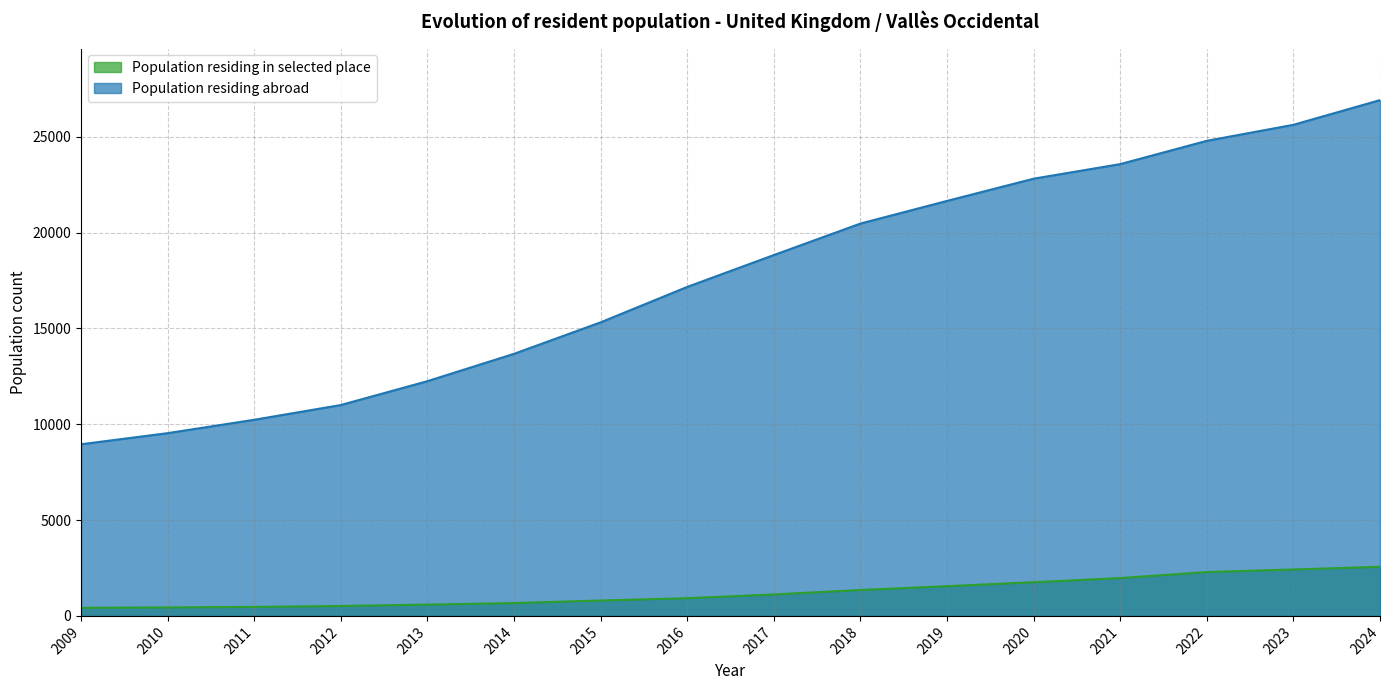

What is the difference between the second highest and second lowest values in the Population residing in selected place series?

1980